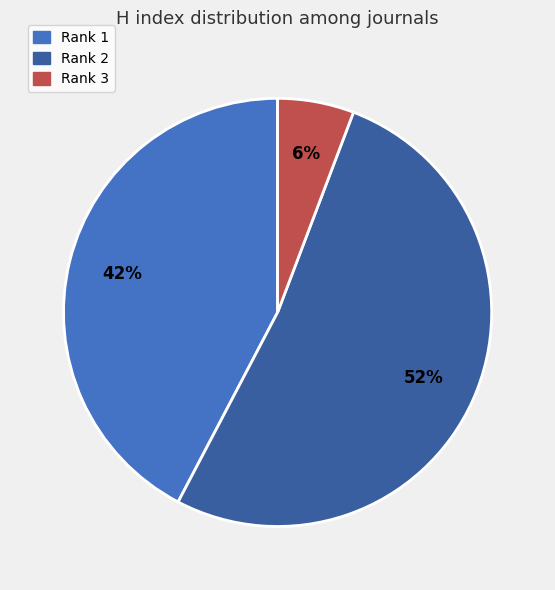

To the nearest percent, what is the average slice percentage?

33%